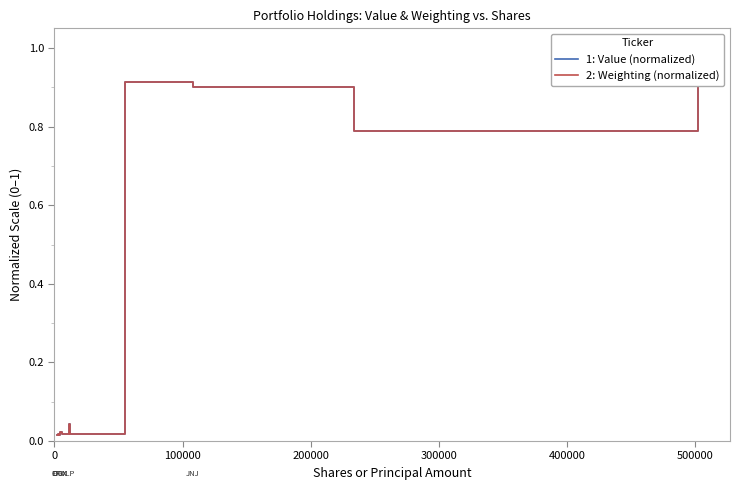

True or false: 2: Weighting (normalized) has a value of 0.0 at 7.

False